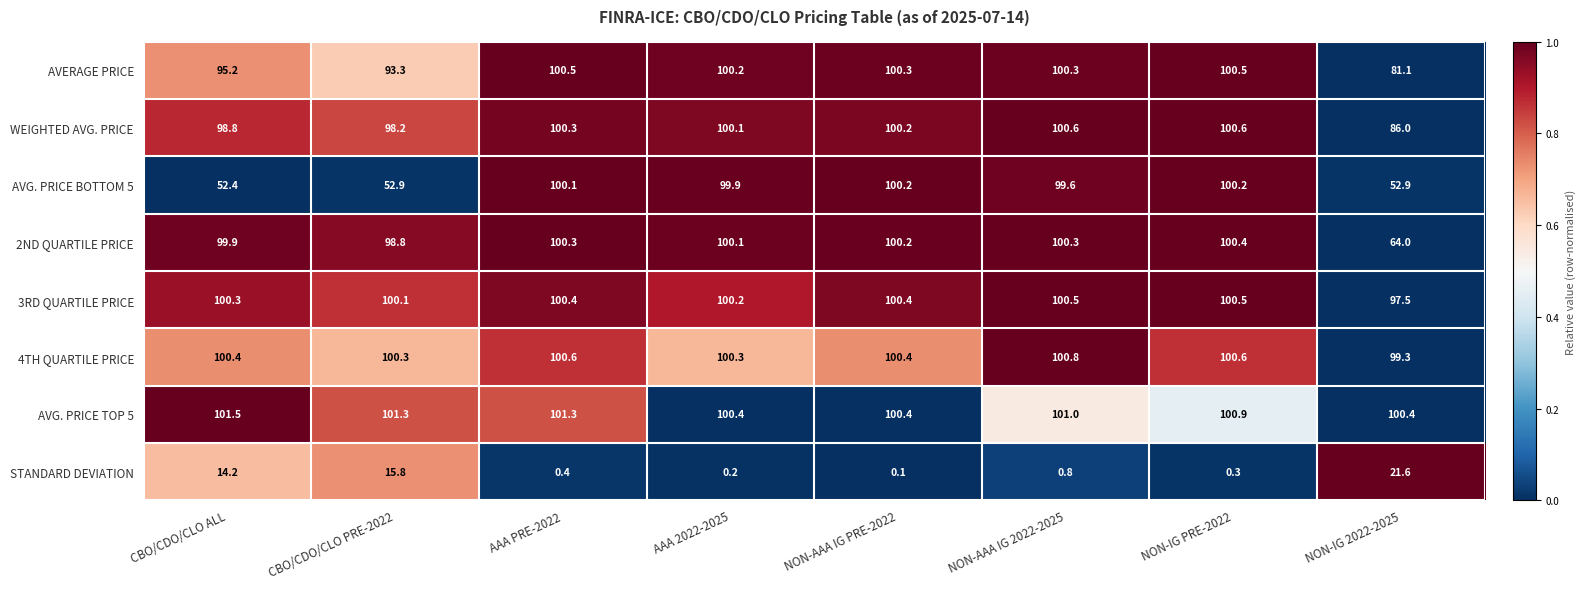

At how many categories does at least one series exceed 0?

8